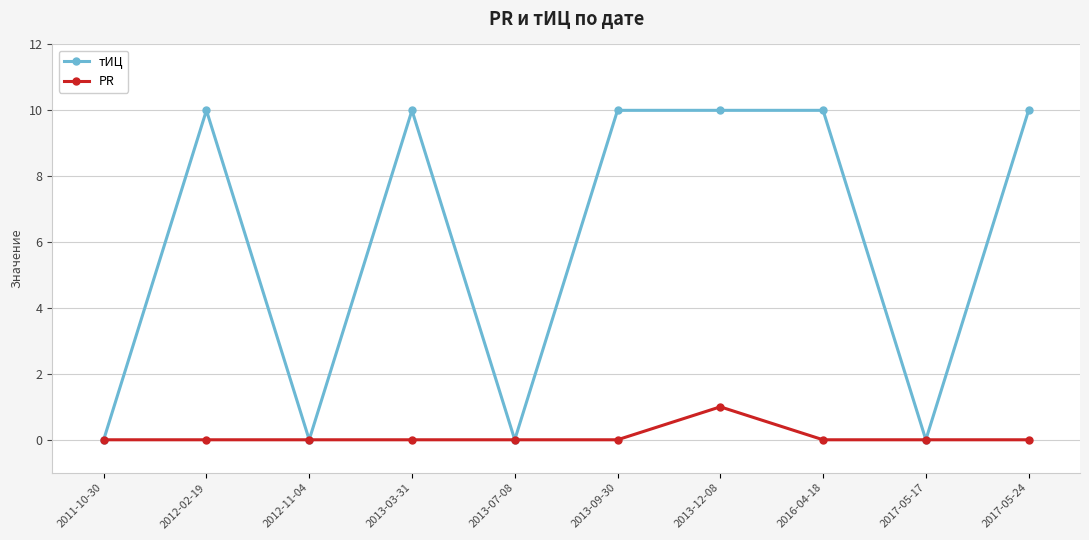

Which series changed the most between 2013-03-31 and 2013-07-08?

тИЦ